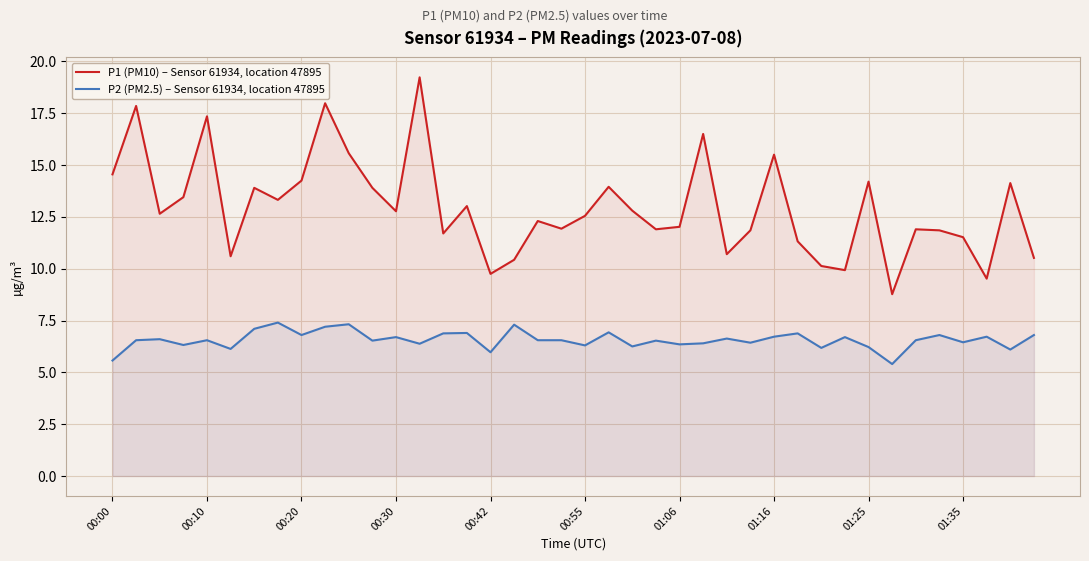

What is the lowest value of the P1 (PM10) – Sensor 61934, location 47895 series?

8.8